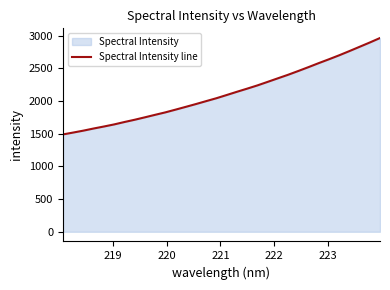

What is the maximum value shown in the chart?

2966.2